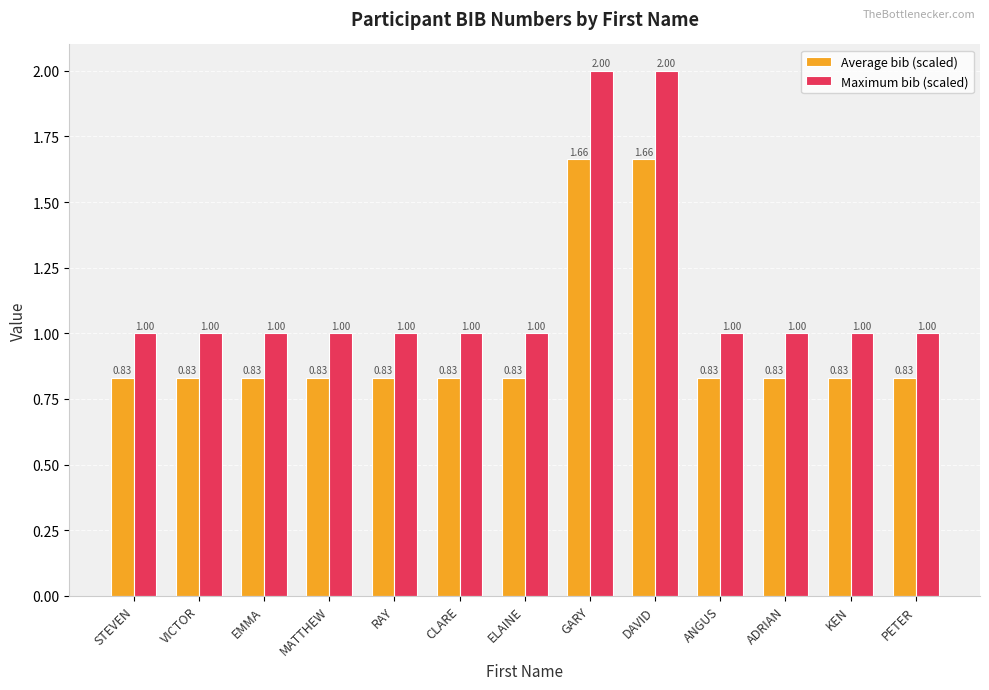

What is the total value across all series at EMMA?

1.8